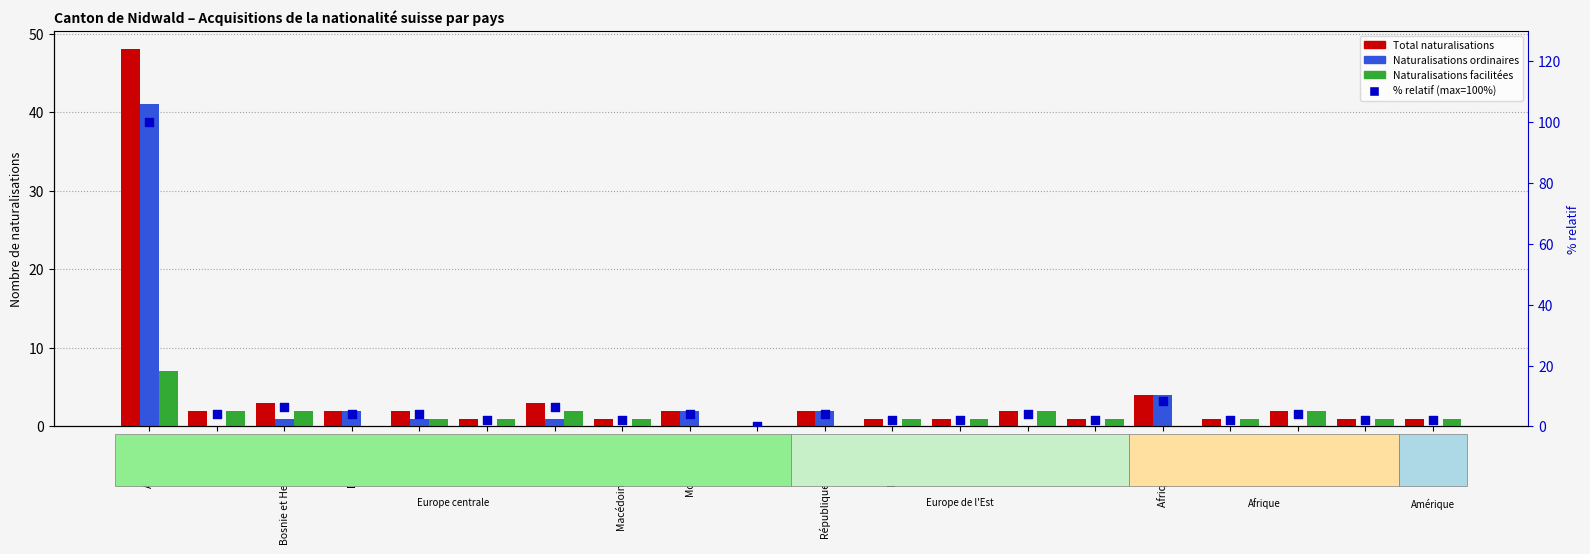

At which category is the sum across all series the highest?

Allemagne